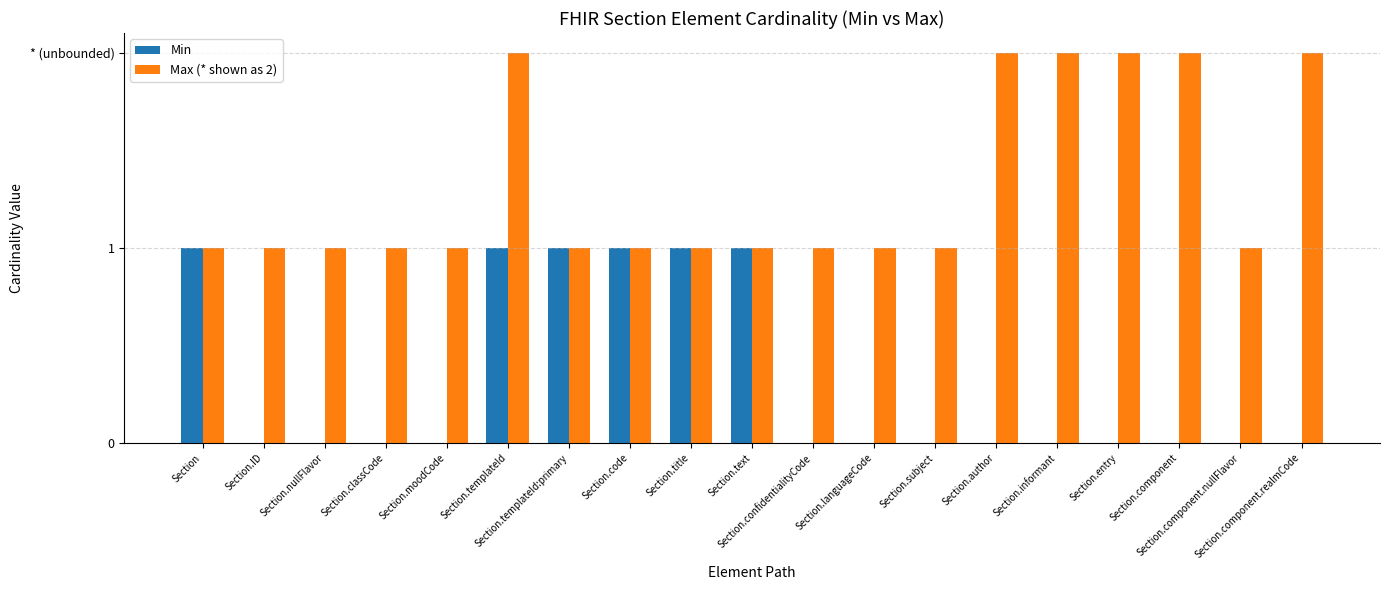

The Max (* shown as 2) series shows 1 at Section.confidentialityCode. True or false?

True